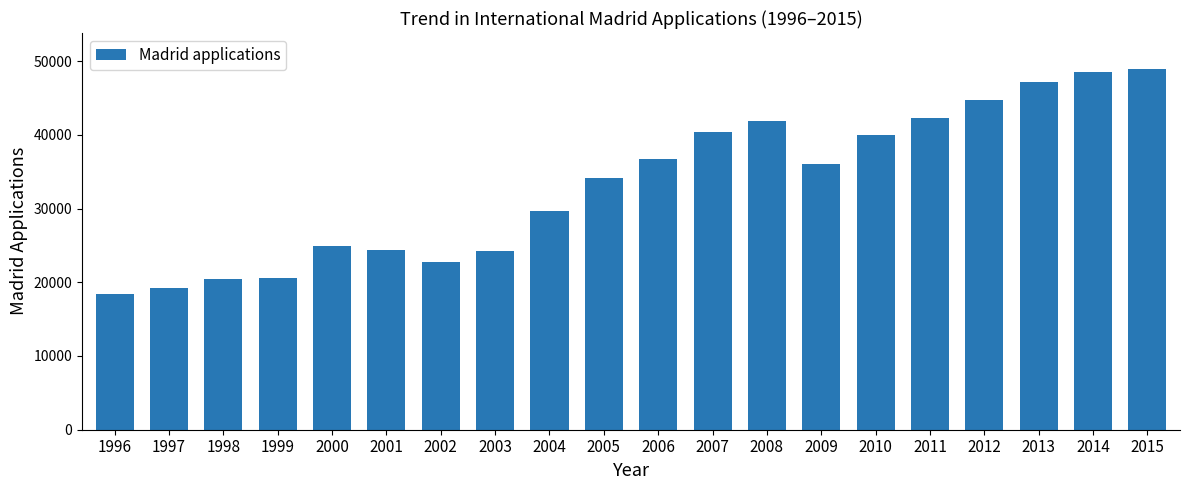

The chart shows a value of 27615 at 1997. True or false?

False